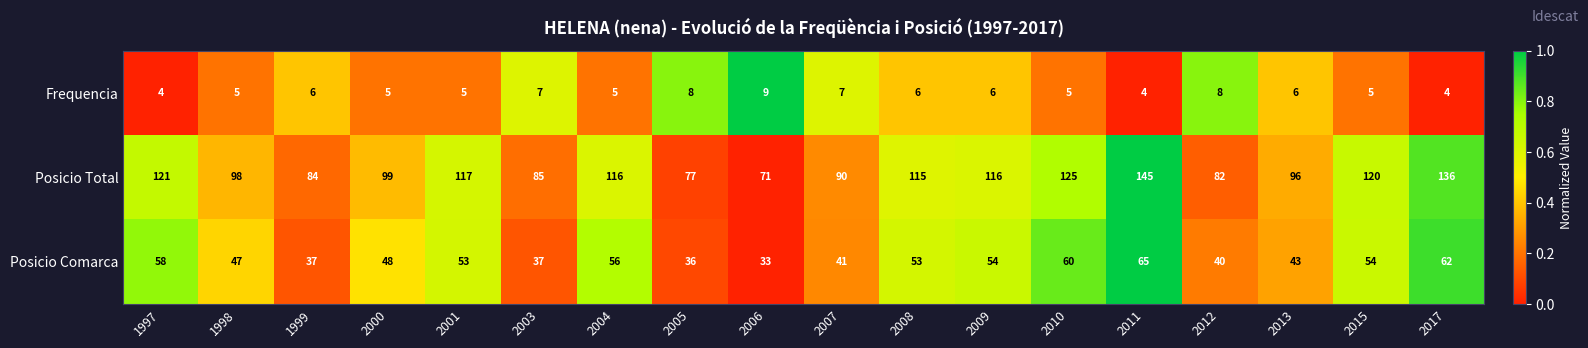

What is the greatest value displayed?

145